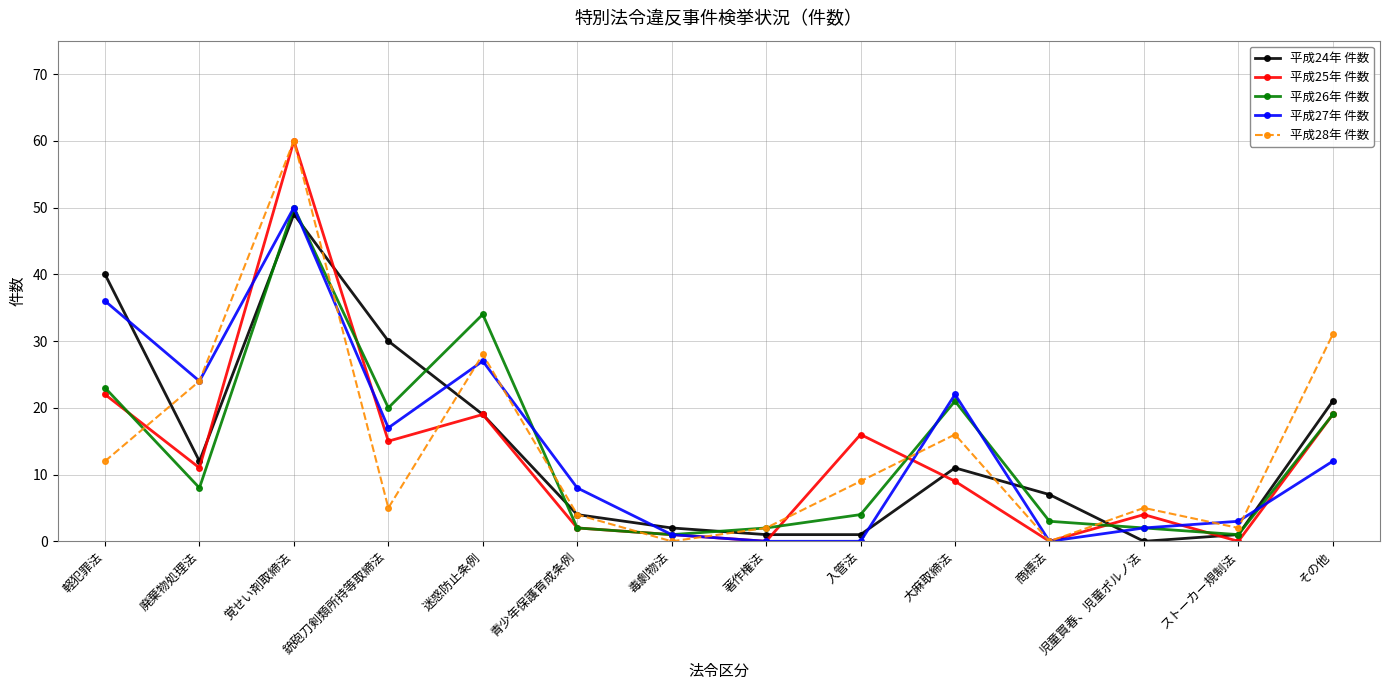

At which category is the sum across all series the highest?

覚せい剤取締法